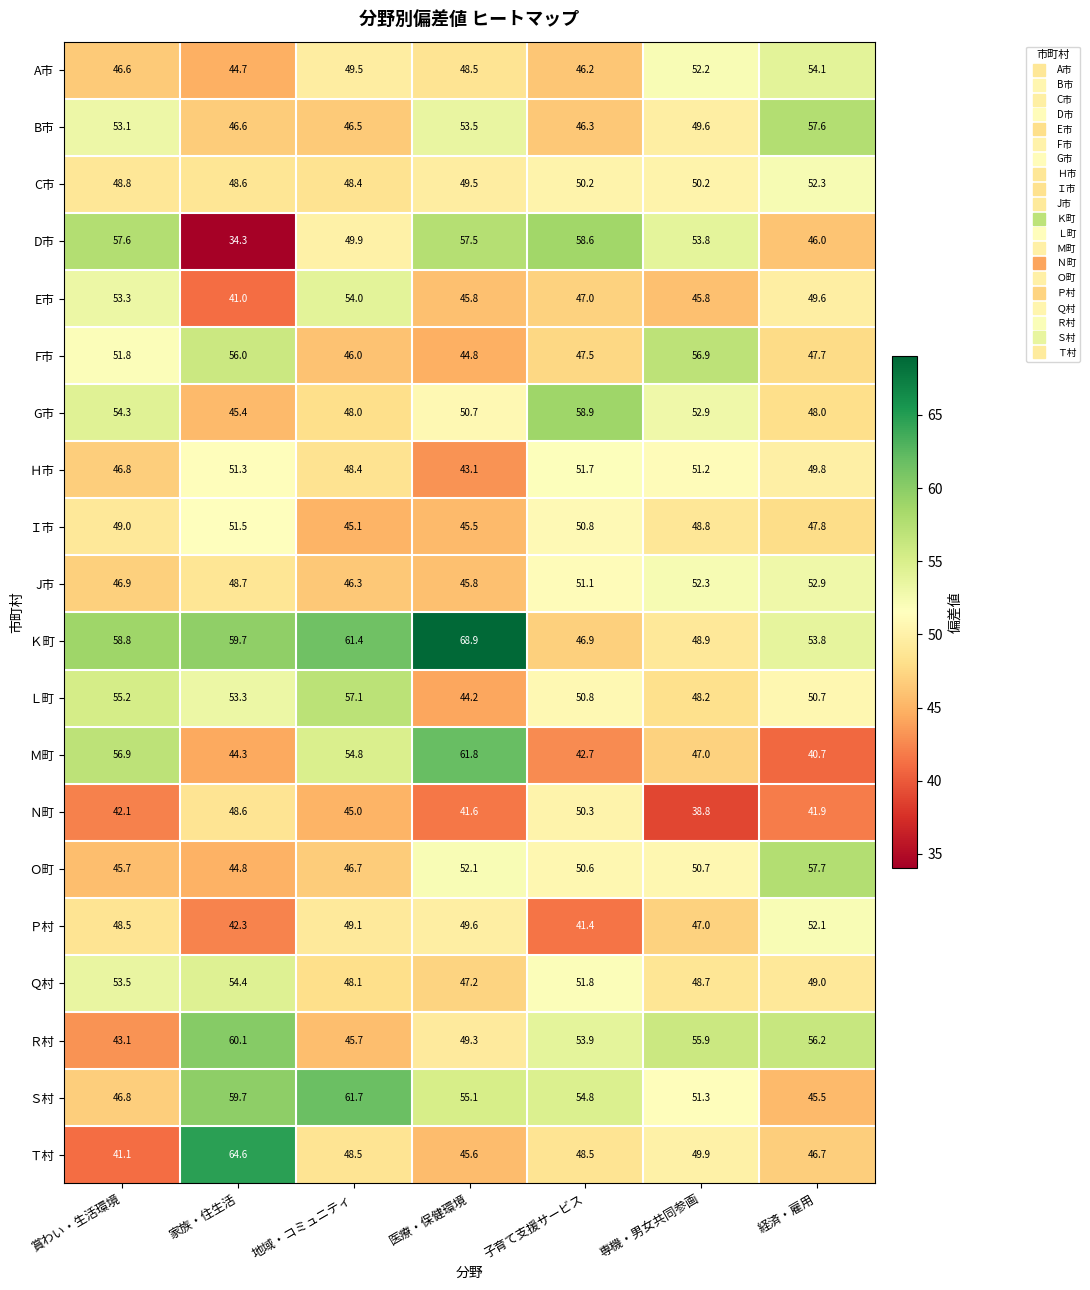

At how many categories does at least one series exceed 62?

2